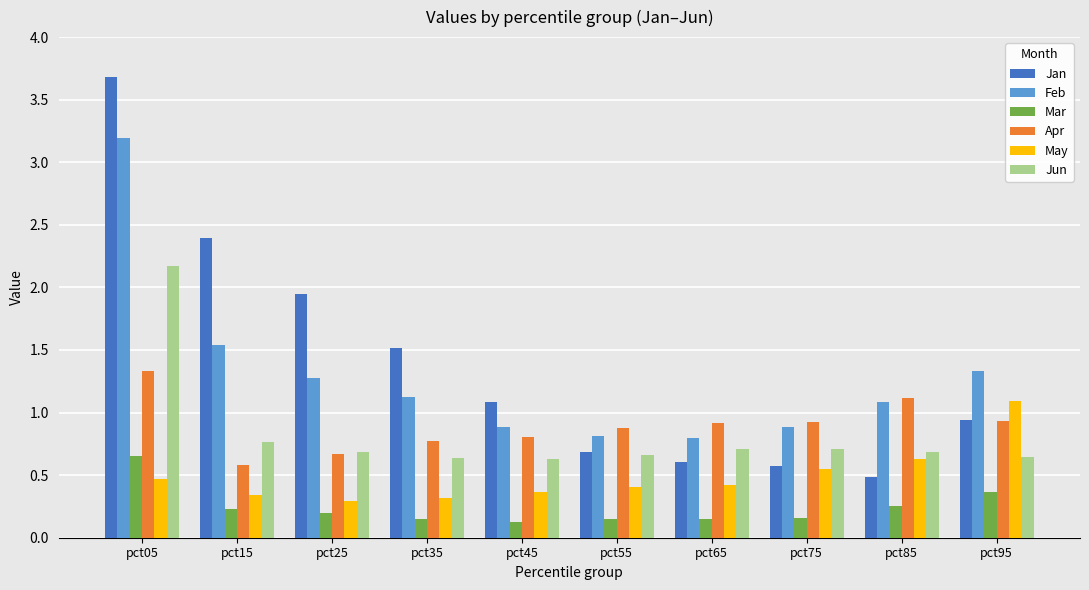

The value of Jan at pct15 is 2.4. True or false?

True